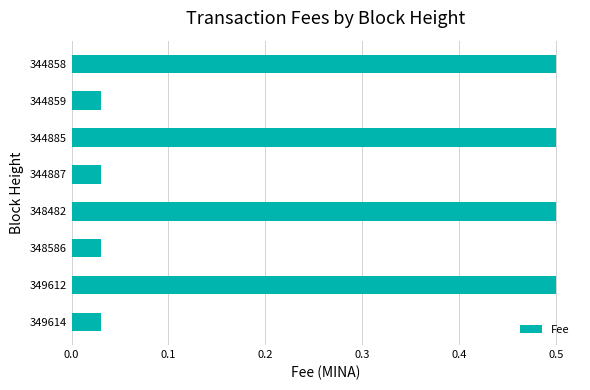

The chart shows a value of 0.7 at 344858. True or false?

False